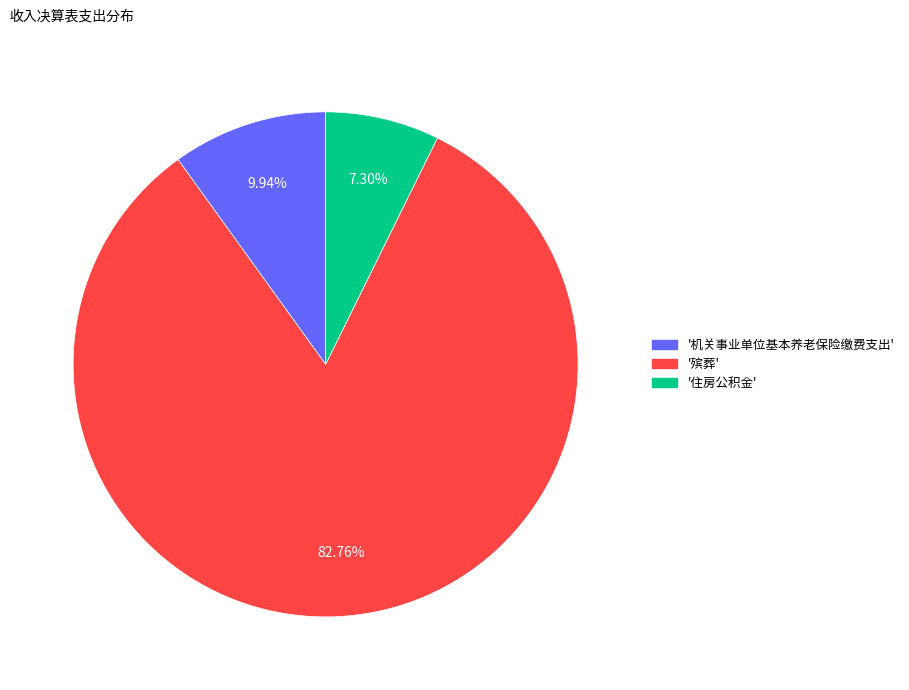

Is there any slice that represents more than half of the pie?

Yes